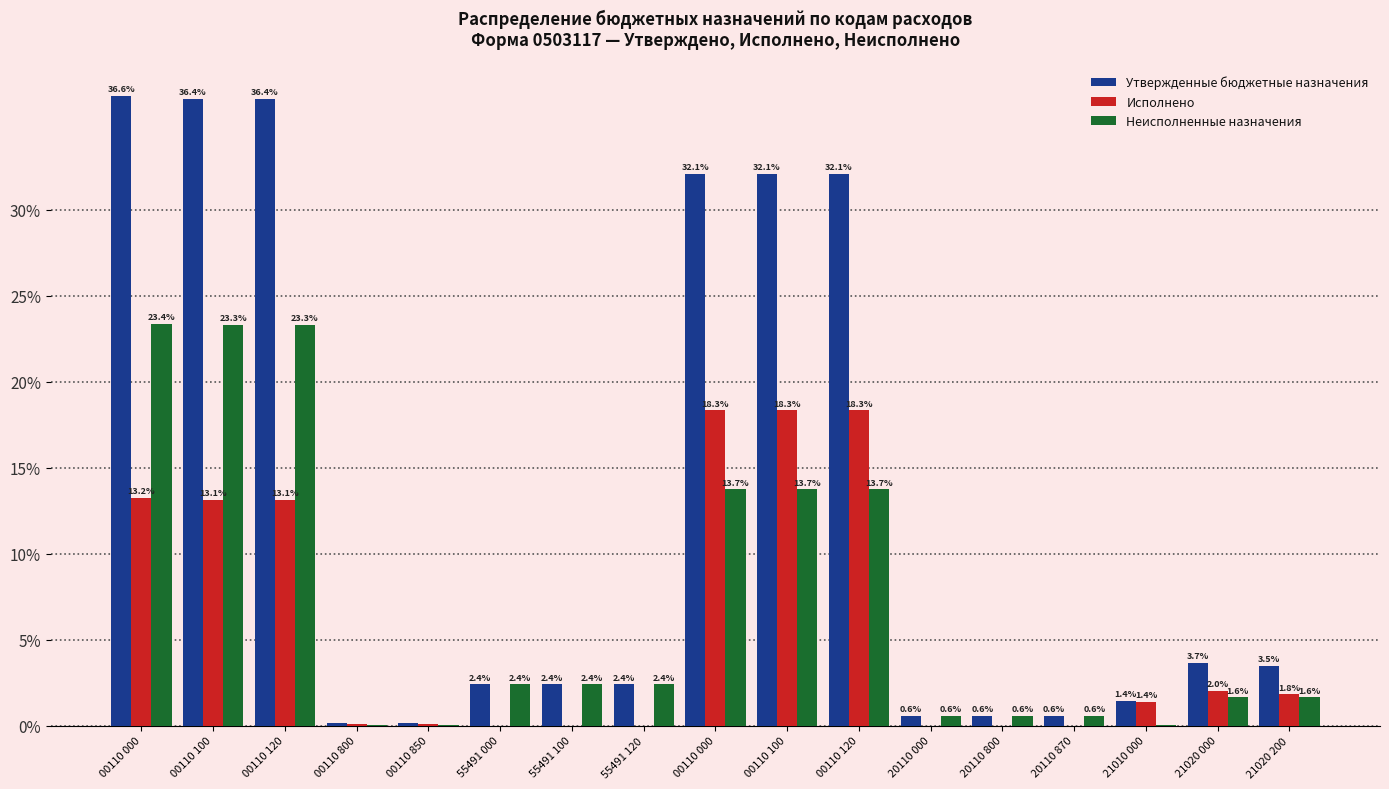

How many groups of bars are there?

17